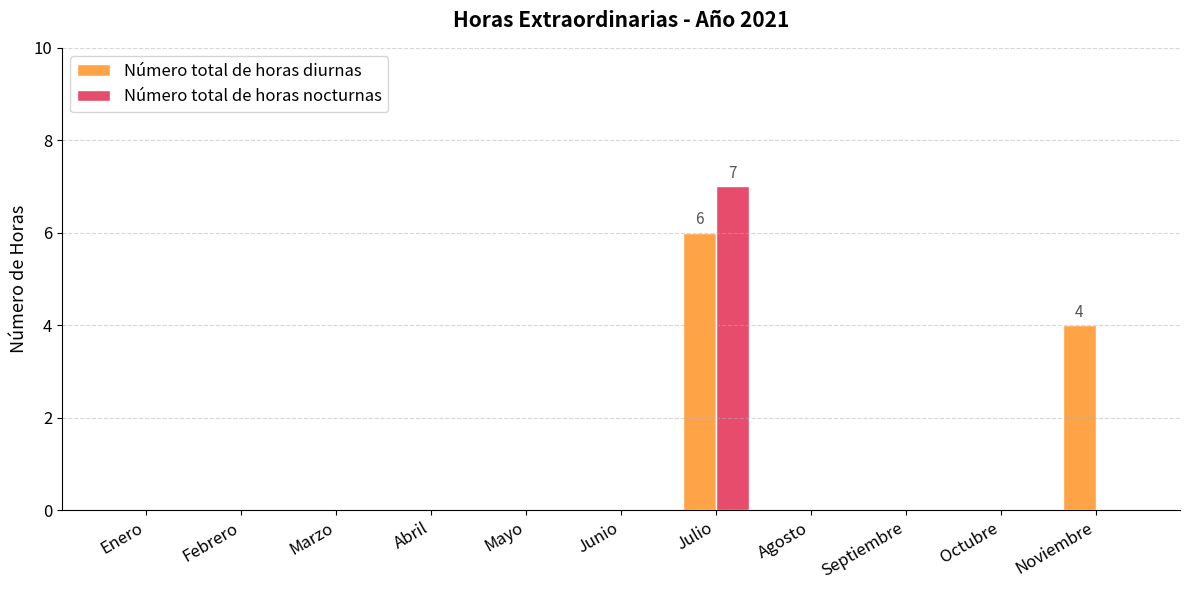

Is the value of Número total de horas nocturnas at Septiembre greater than the value of Número total de horas diurnas at Noviembre?

No